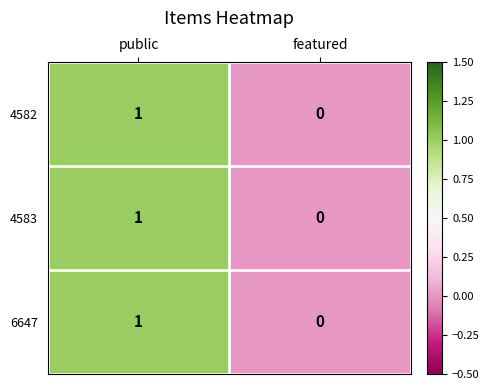

At which category is the sum across all series the highest?

public